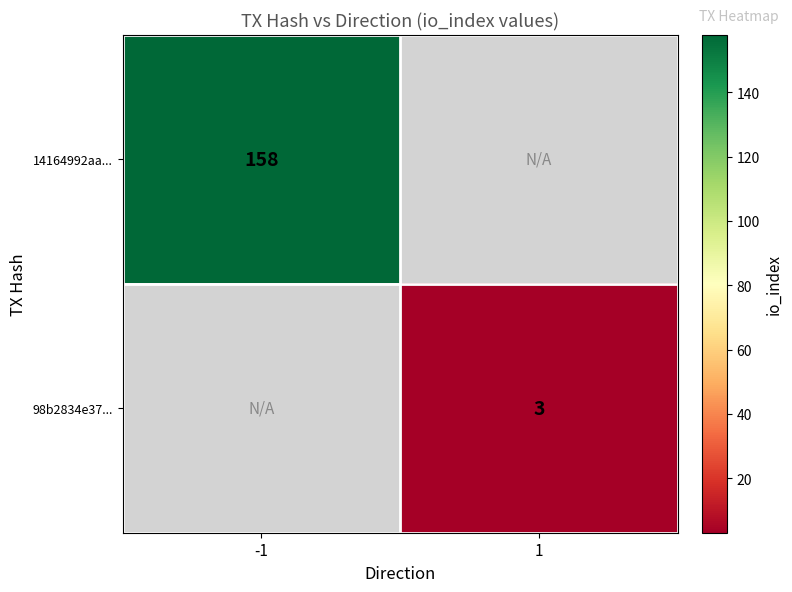

True or false: 14164992aa... has a value of 56.2 at -1.

False